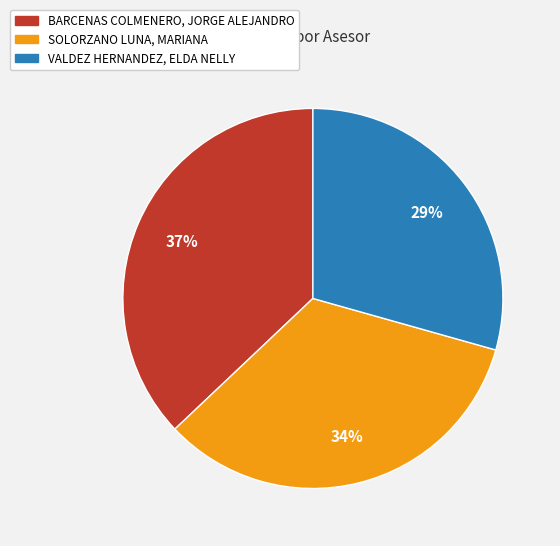

How many slices are in this pie chart?

3